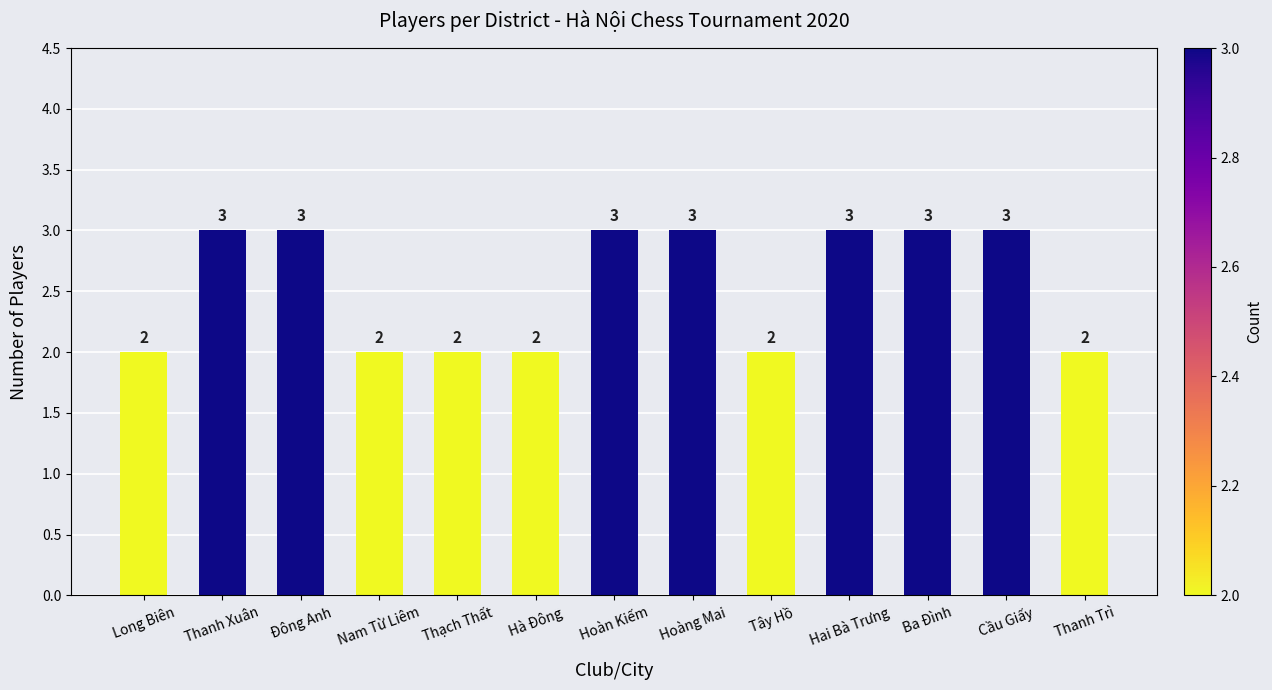

What is the greatest value displayed?

3